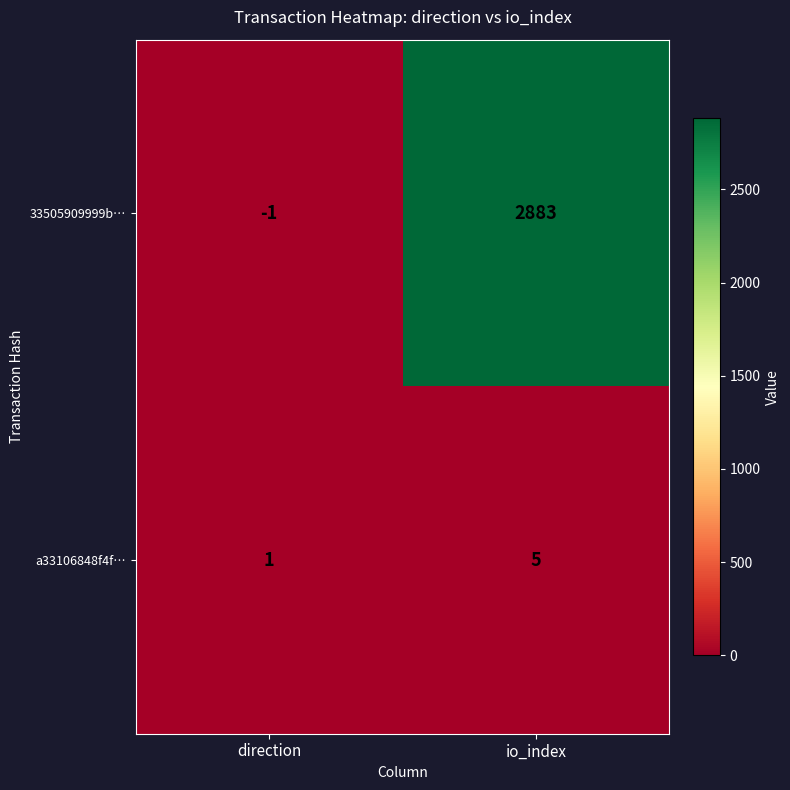

Which series has the largest total across all categories?

33505909999b…